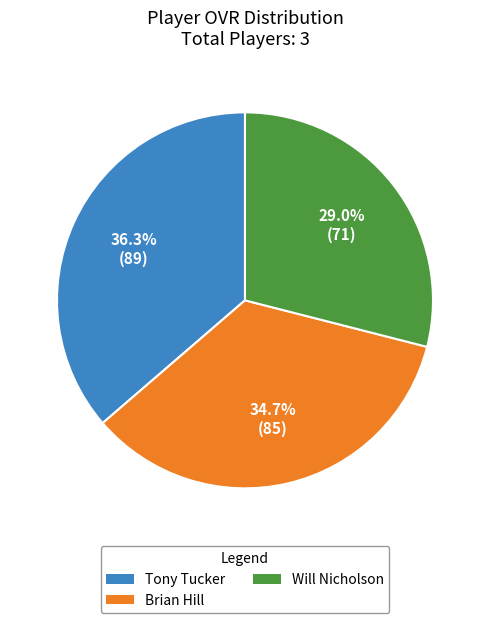

The Tony Tucker slice represents 36% of the pie. True or false?

True